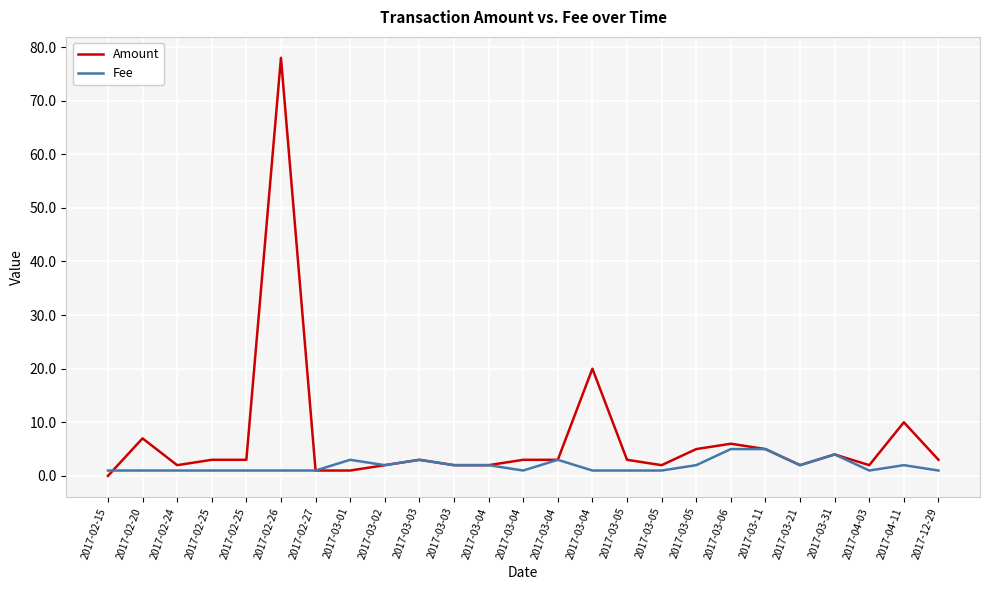

Is it true that Amount equals 7.9 at 2017-03-05?

False